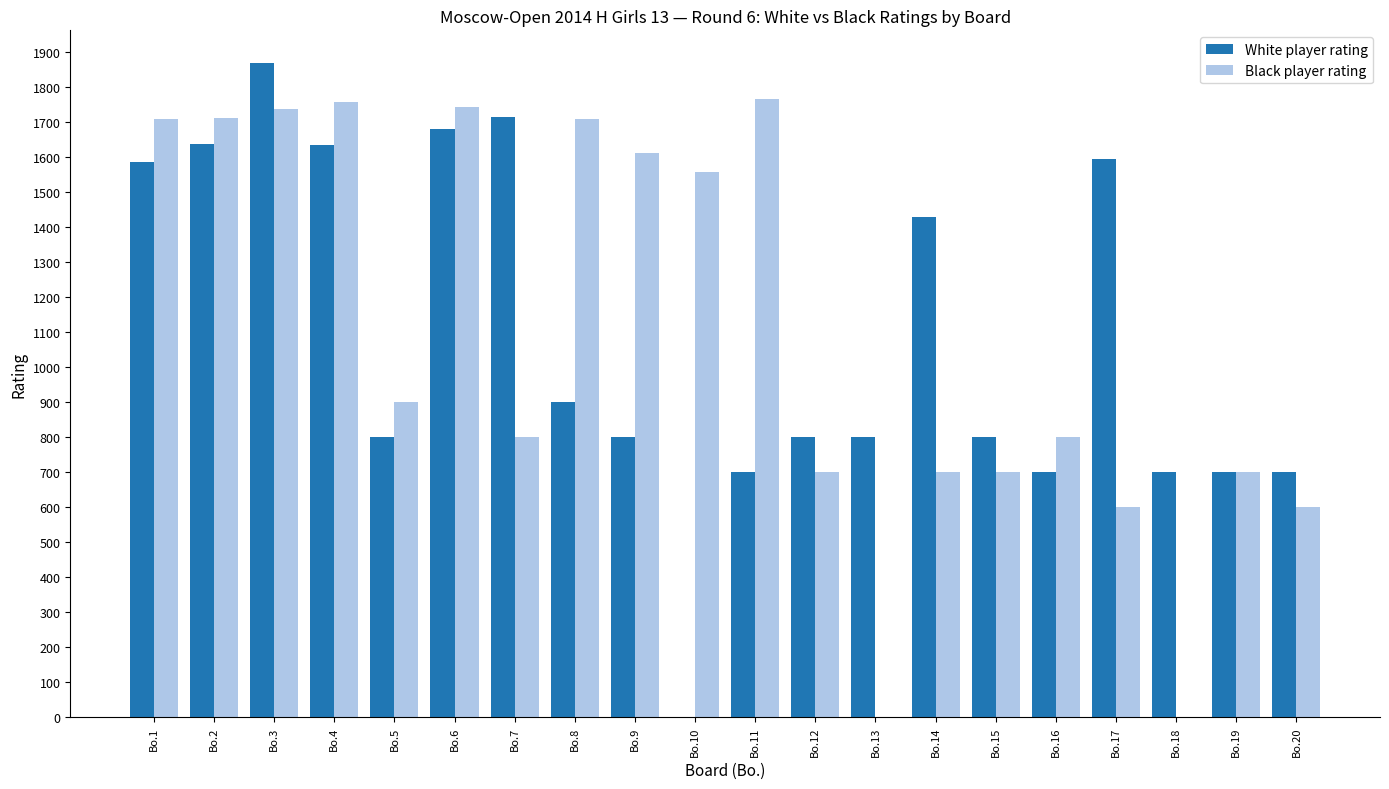

What is the maximum value shown in the chart?

1869